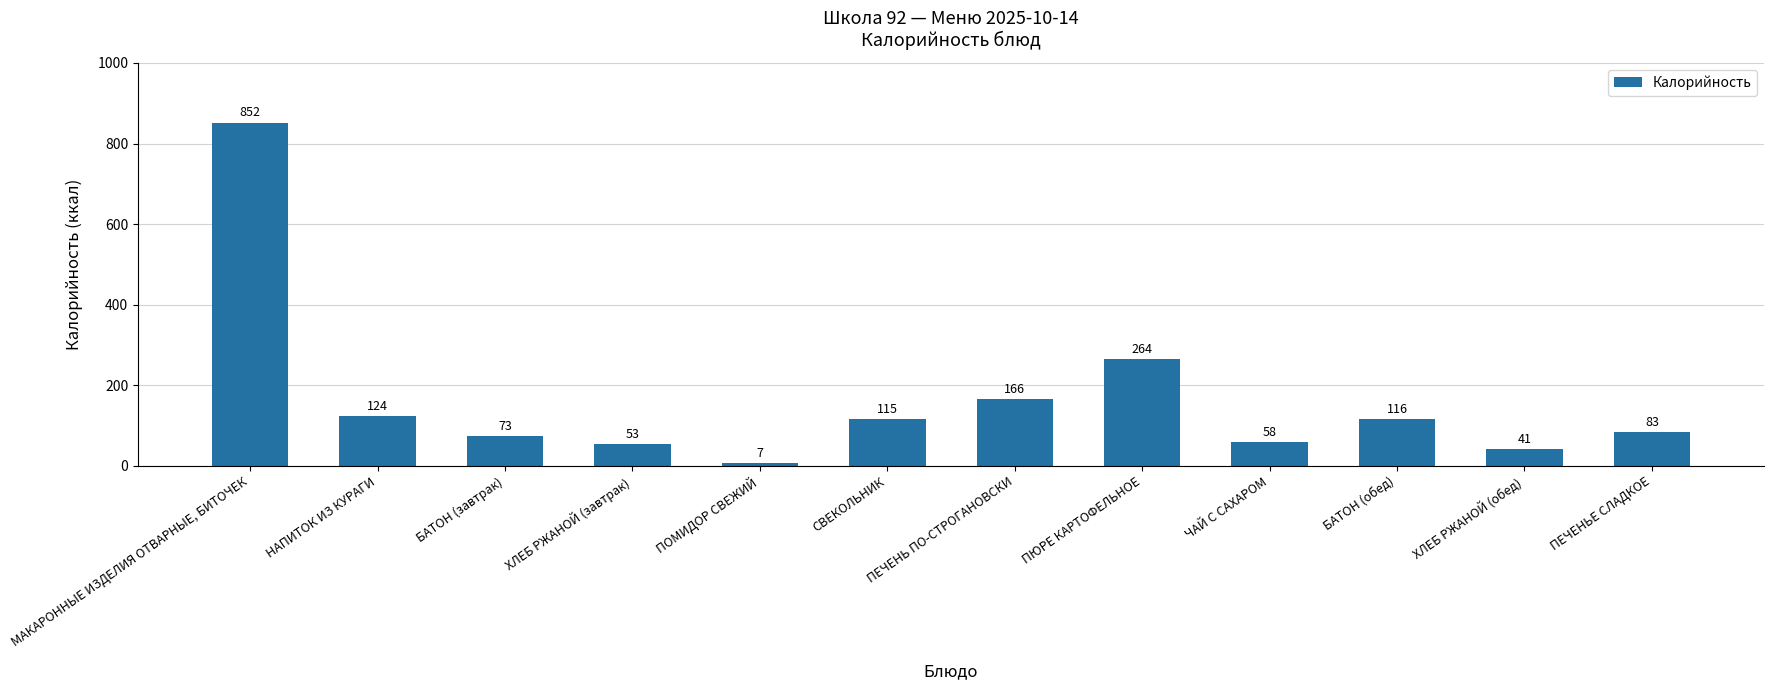

Where does the data first go above 115?

МАКАРОННЫЕ ИЗДЕЛИЯ ОТВАРНЫЕ, БИТОЧЕК